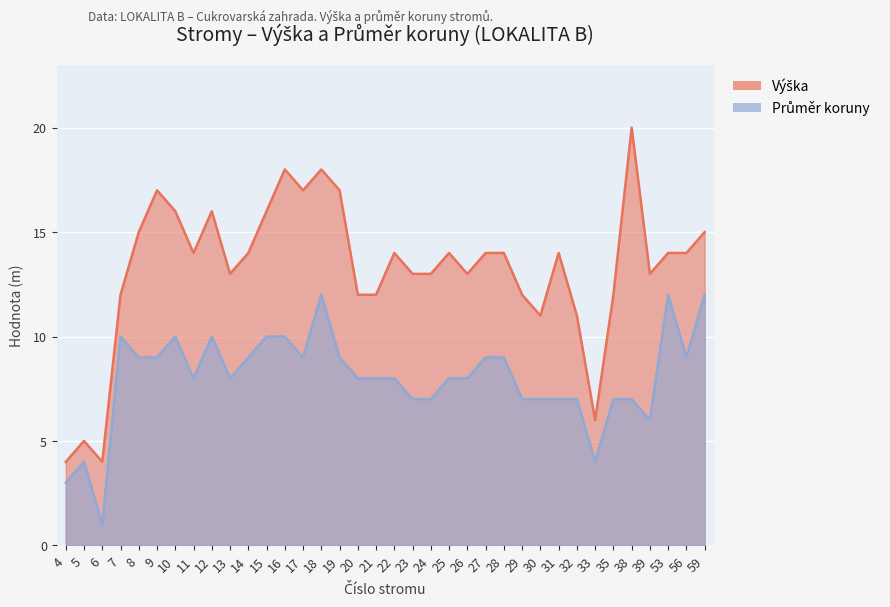

At which label is Průměr koruny closest to 6?

39